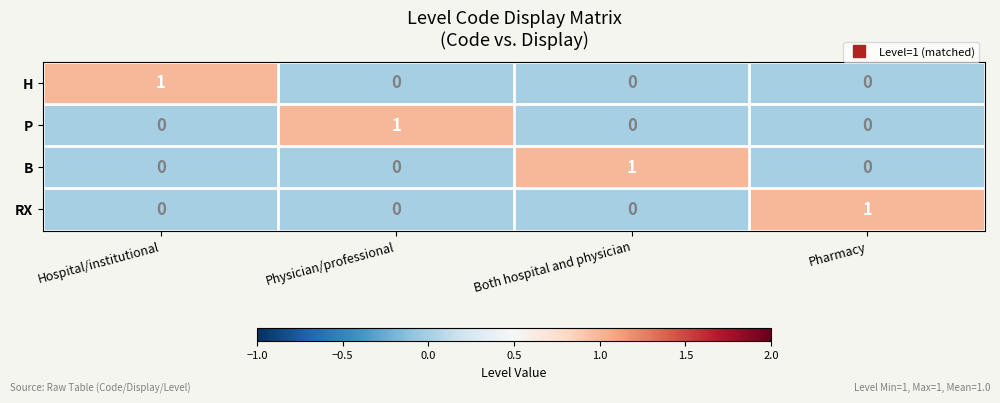

True or false: B has a value of 1 at Both hospital and physician.

True